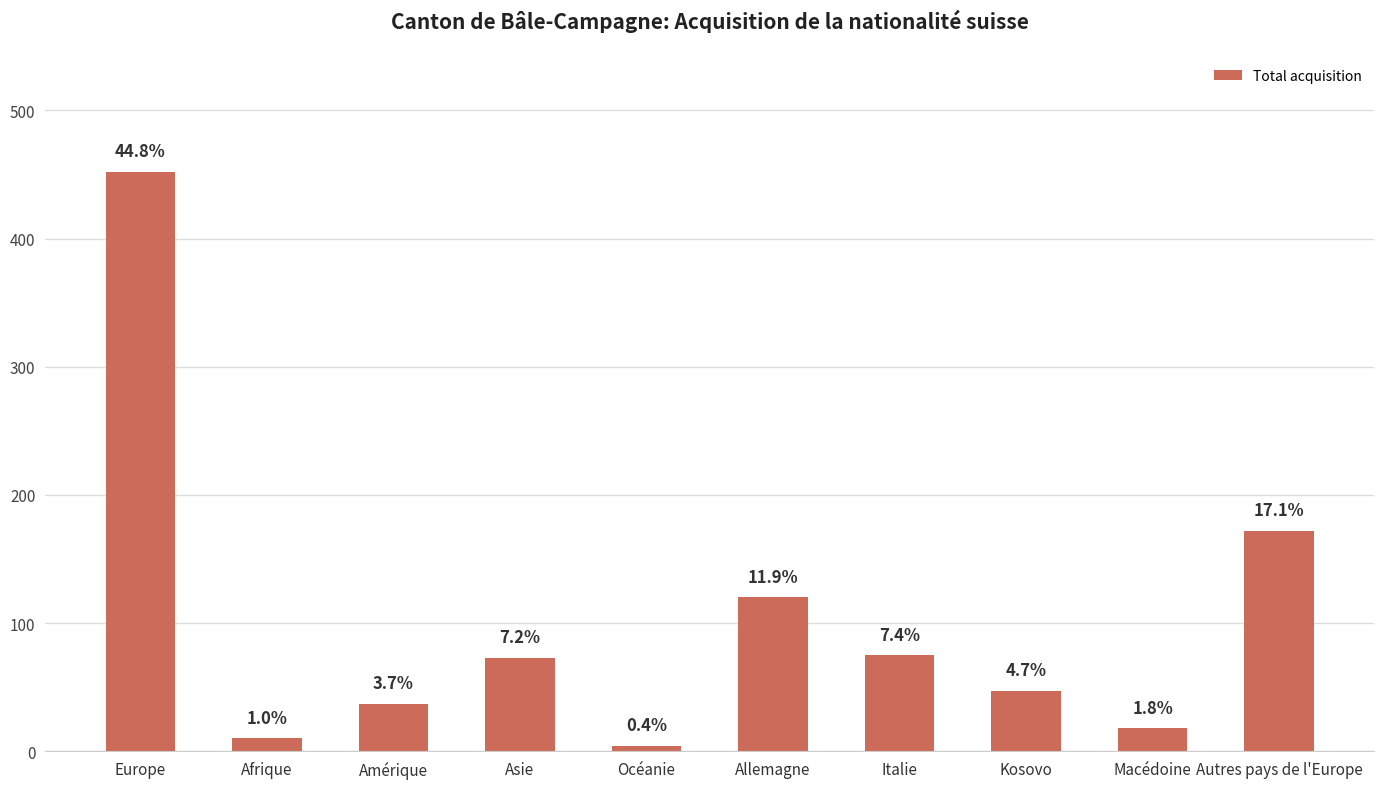

Rank the categories by value from lowest to highest.

Océanie, Afrique, Macédoine, Amérique, Kosovo, Asie, Italie, Allemagne, Autres pays de l'Europe, Europe